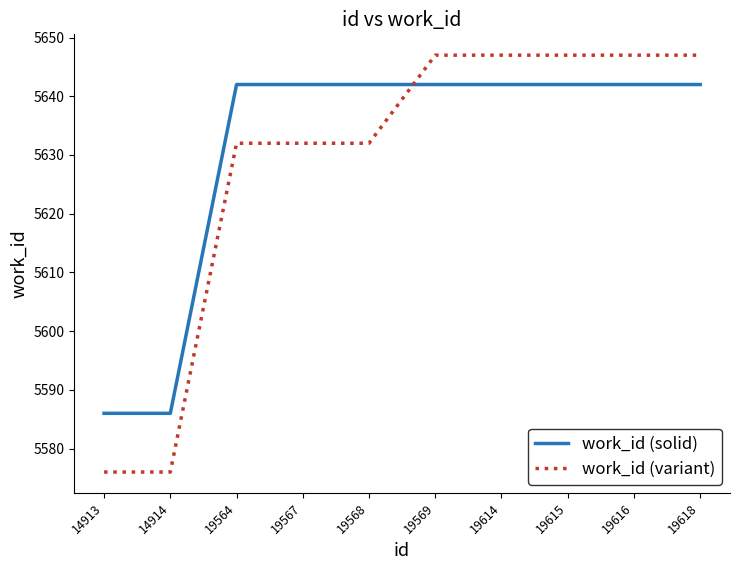

Is the value of work_id (solid) at 19569 greater than the value of work_id (variant) at 19564?

Yes